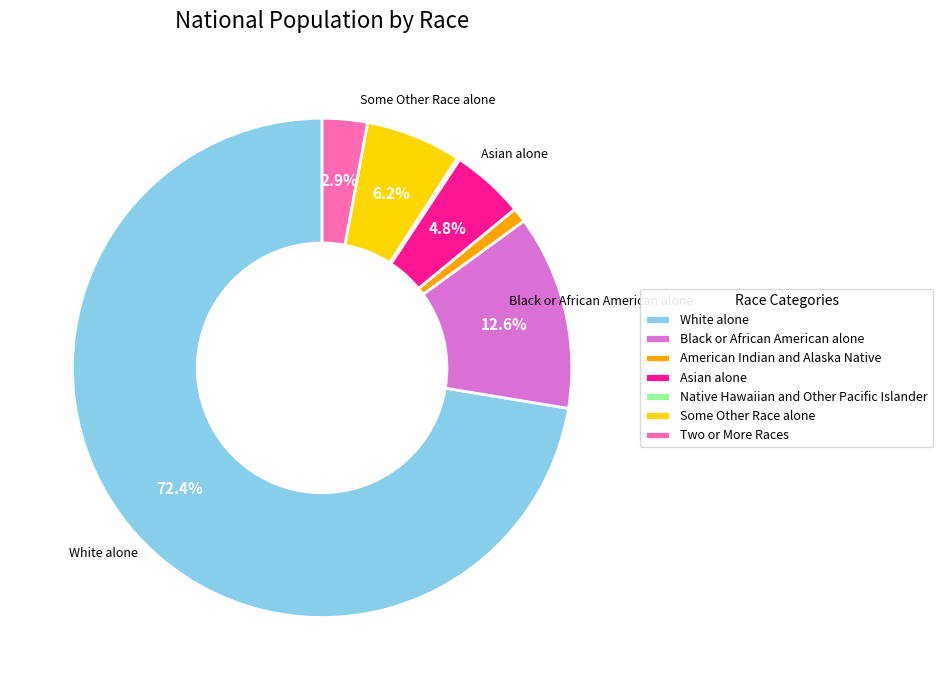

Between Asian alone and Two or More Races, which is larger?

Asian alone